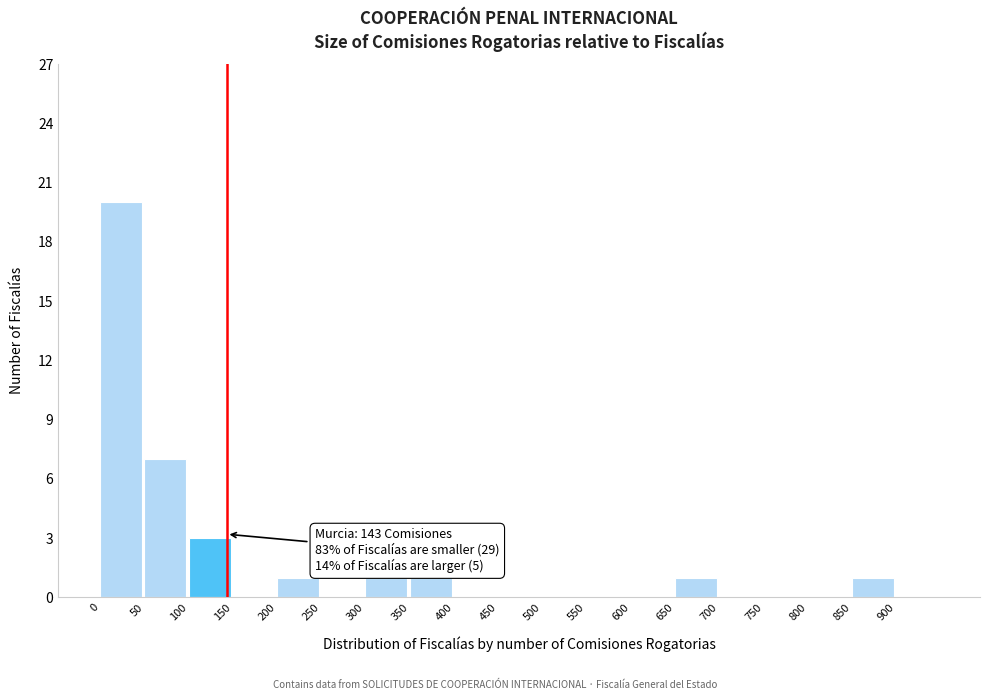

Over which range of the x-axis is the bar tallest?

0 to 50